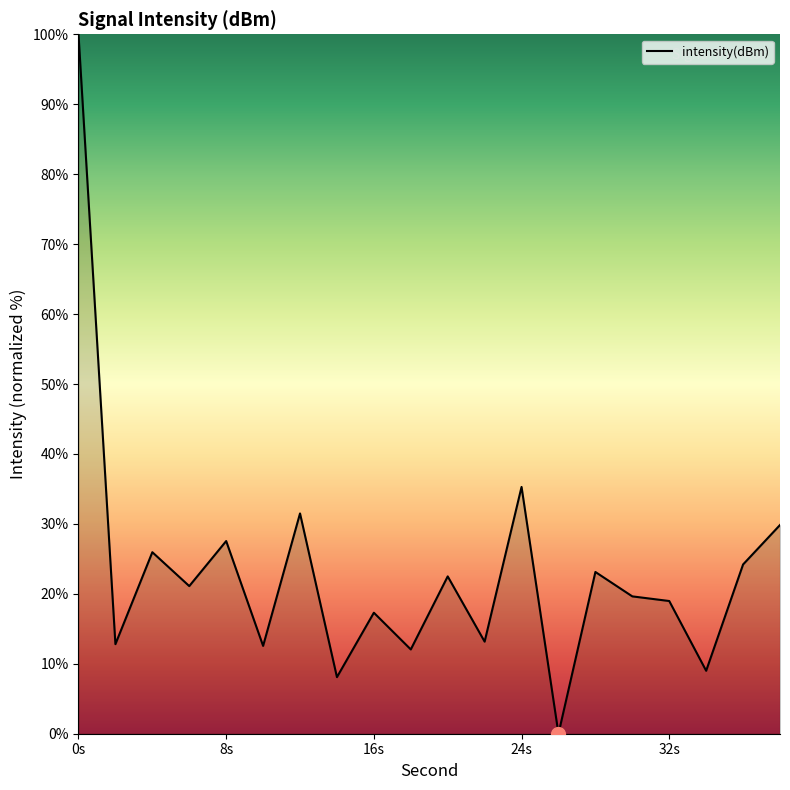

What is the greatest value displayed?

100.0